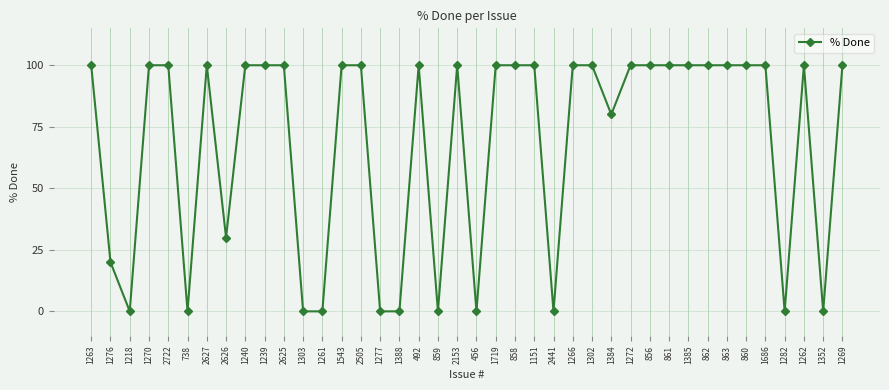

Reading left to right, transcribe all the data shown in this chart.

100	20	0	100	100	0	100	30	100	100	100	0	0	100	100	0	0	100	0	100	0	100	100	100	0	100	100	80	100	100	100	100	100	100	100	100	0	100	0	100